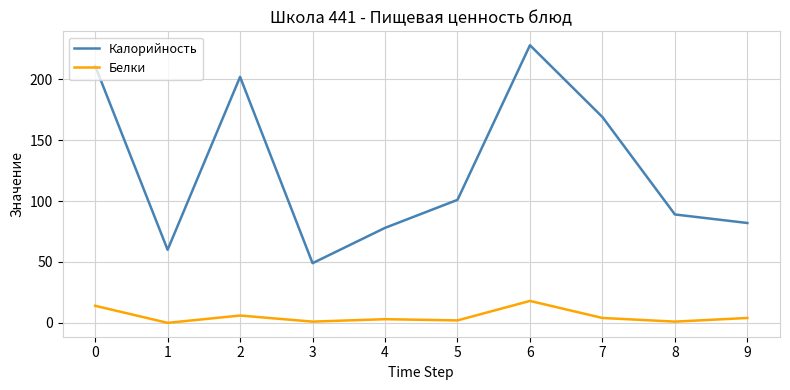

True or false: Белки and Калорийность cross at least once.

False